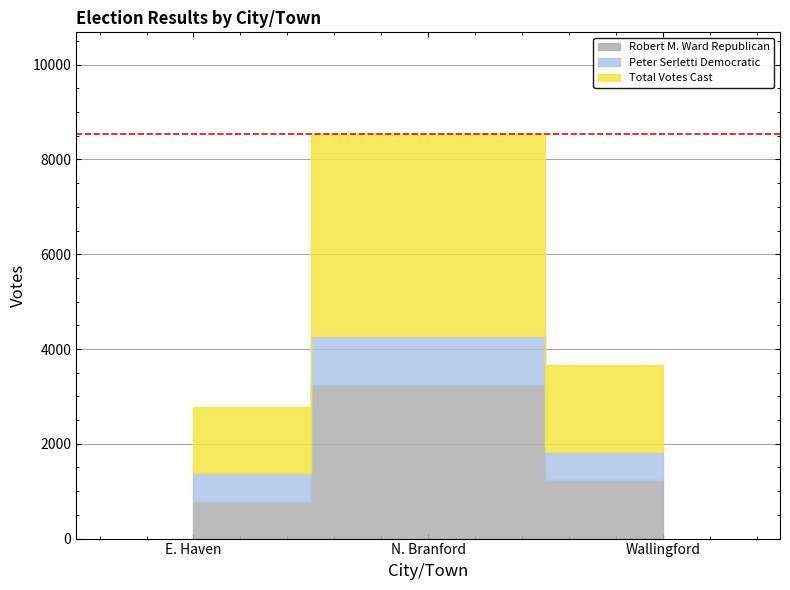

Between E. Haven and N. Branford, which is larger?

N. Branford